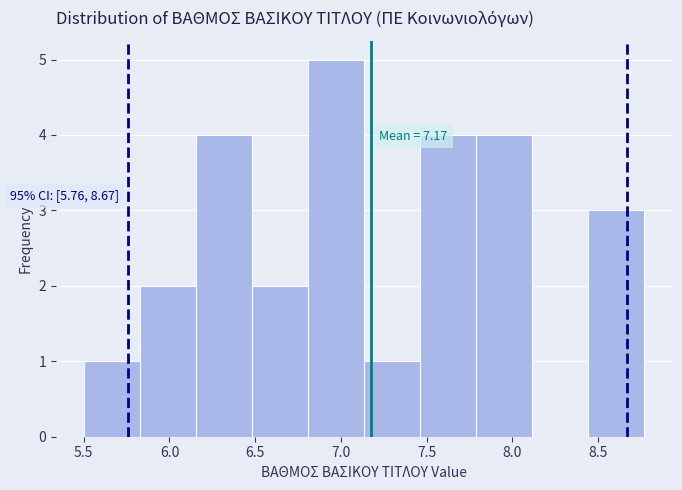

Which range on the x-axis has the tallest bar?

6.80 to 7.15